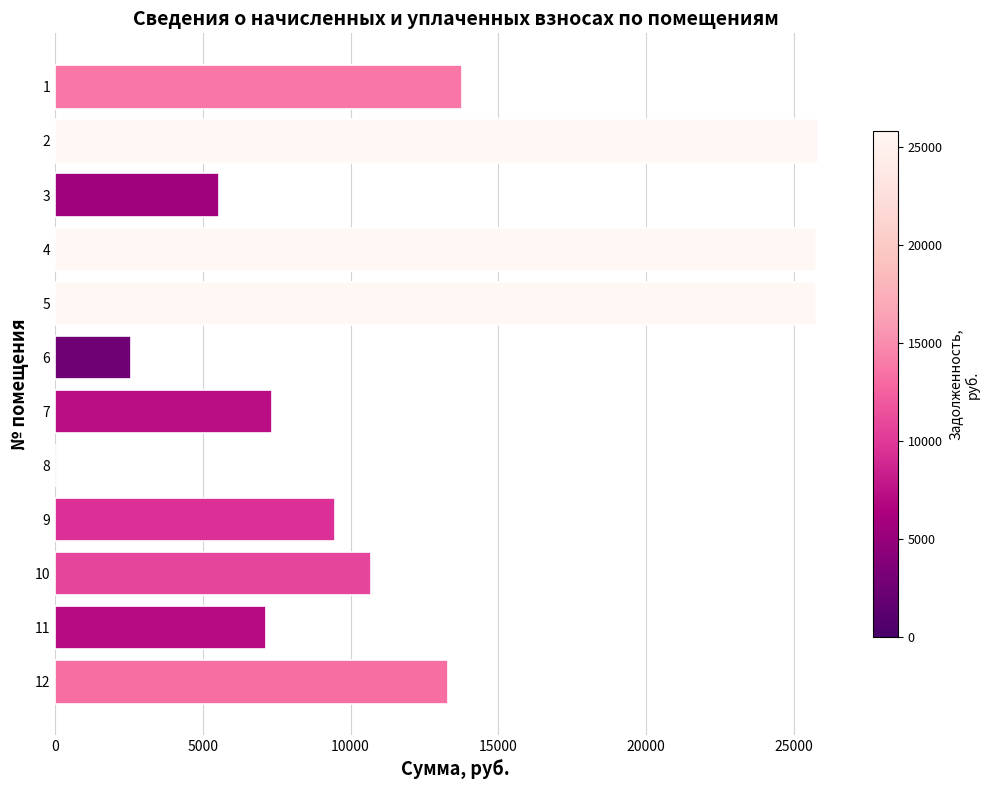

What is the ratio of the value at 12 to the value at 9?

1.4